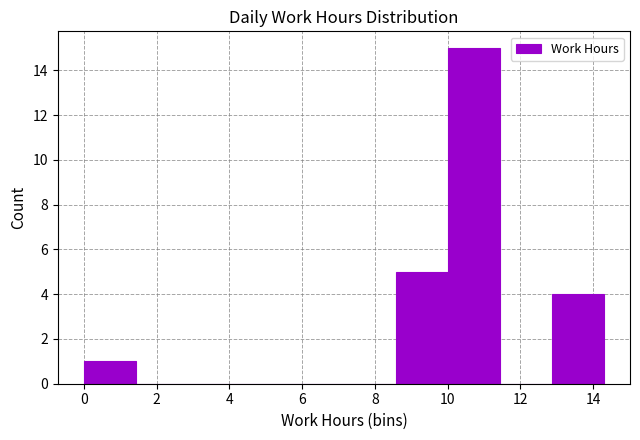

Reading left to right, list every bar in this chart as the range it spans on the x-axis followed by its height. Neither the bar edges nor the heights are printed on the chart, so give them approximately, as read against the axes.

0.0 to 1.4: 1
1.4 to 2.8: 0
2.8 to 4.2: 0
4.2 to 5.8: 0
5.8 to 7.2: 0
7.2 to 8.6: 0
8.6 to 10.0: 5
10.0 to 11.4: 15
11.4 to 12.8: 0
12.8 to 14.4: 4